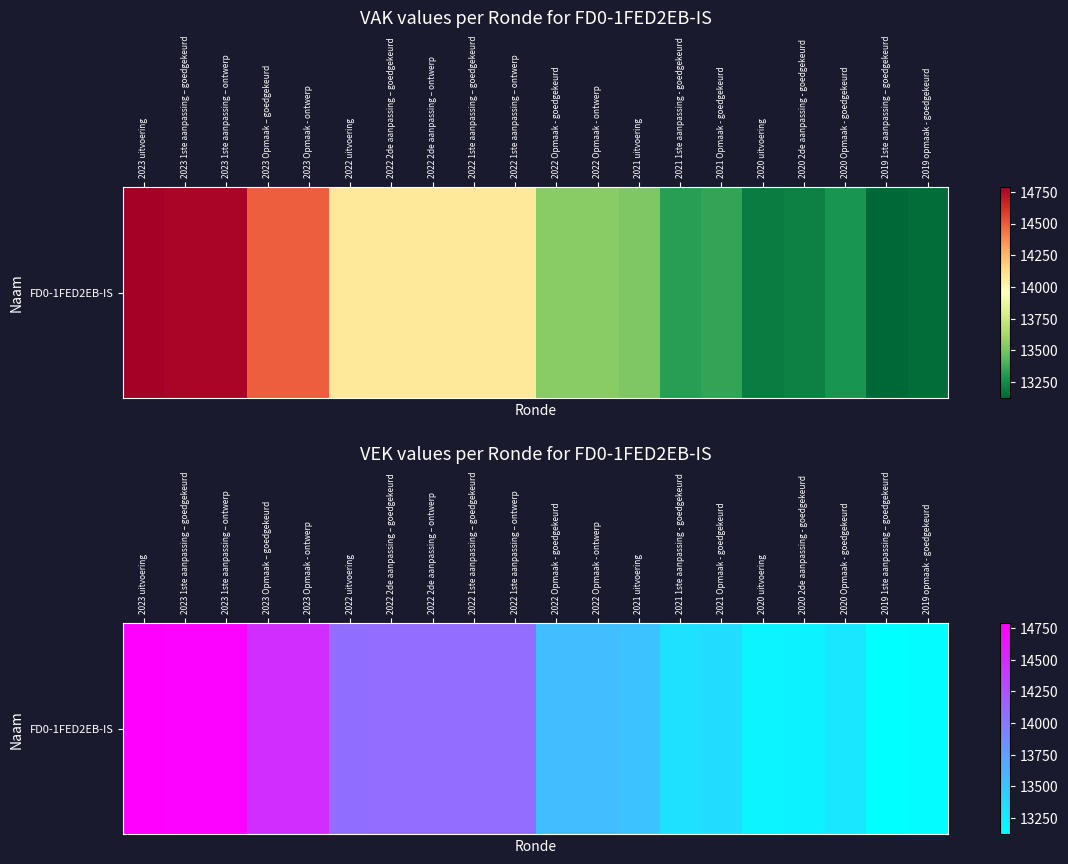

Approximately how many times larger is the value at 2023 Opmaak – goedgekeurd compared to 2023 Opmaak - ontwerp?

1.0